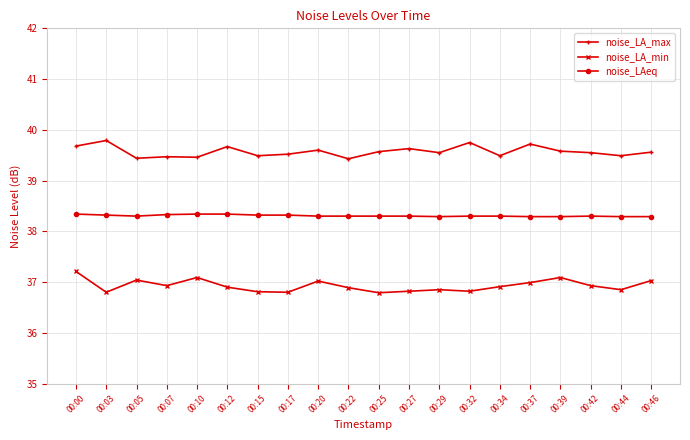

Is it true that noise_LAeq equals 61.1 at 00:10?

False